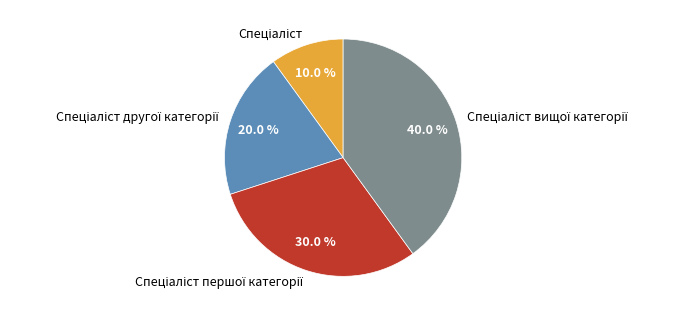

To the nearest percent, what is the average slice percentage?

25%